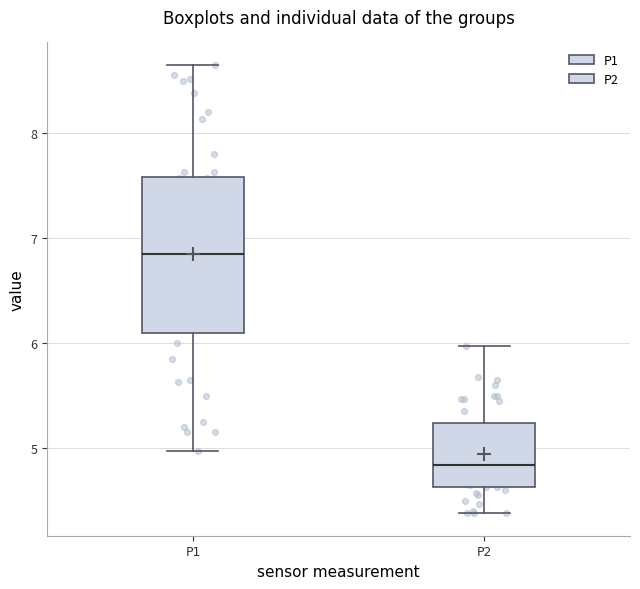

Reading left to right, transcribe this box plot: for each box, give where its median line is, the range the box spans, and where its two whiskers end, as read against the y-axis. The values are not printed on the chart, so give them approximately, as read against the axis.

P1: median 6.9, box 6.1 to 7.6, whiskers 5.0 to 8.7
P2: median 4.8, box 4.6 to 5.2, whiskers 4.4 to 6.0